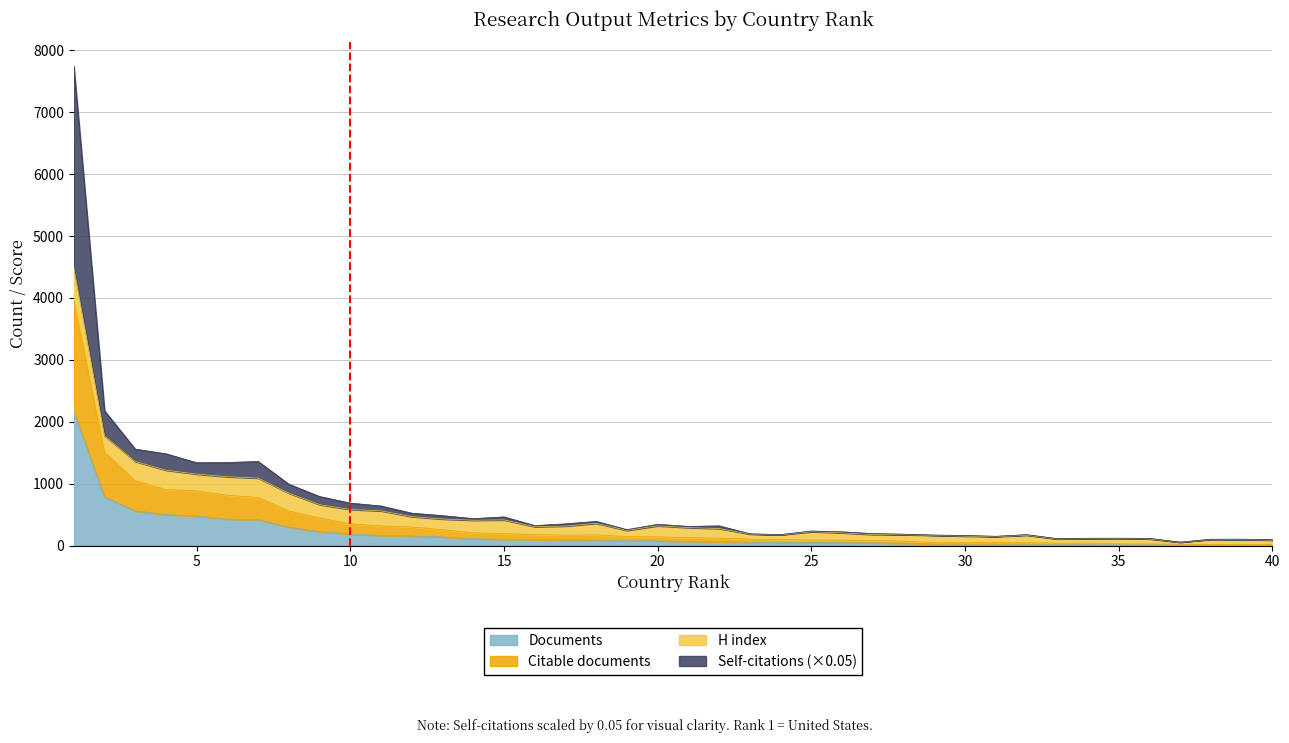

Is the value of Citable documents at 5 greater than the value of Documents at 22?

Yes